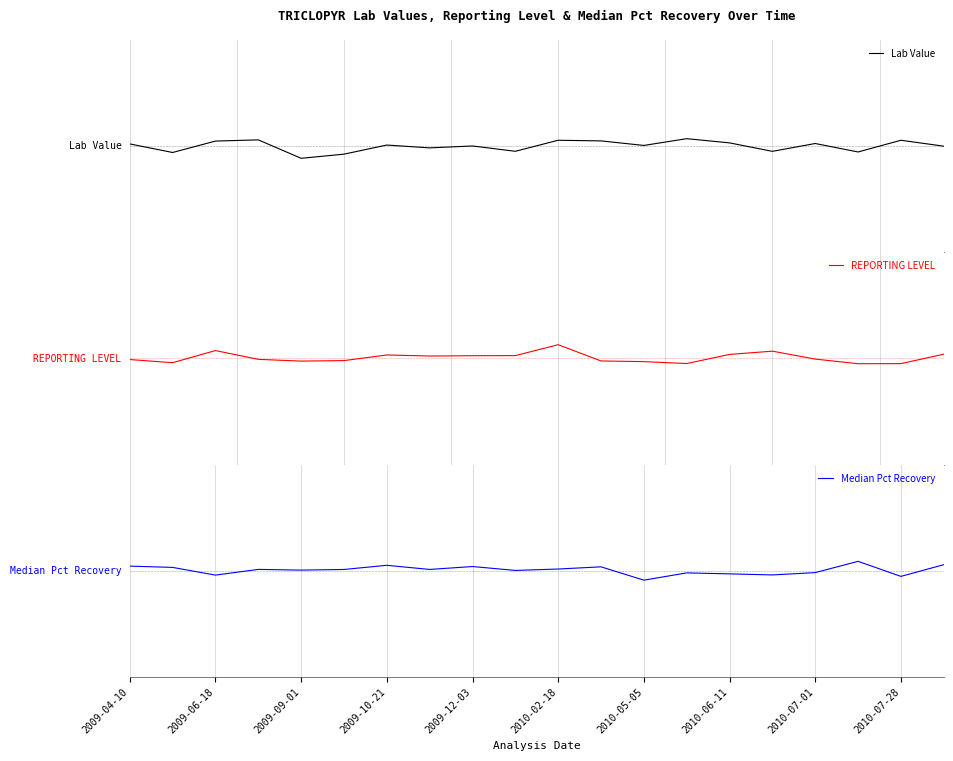

What is the sum of the REPORTING LEVEL values at 2009-10-21 and 2009-12-03?

0.1